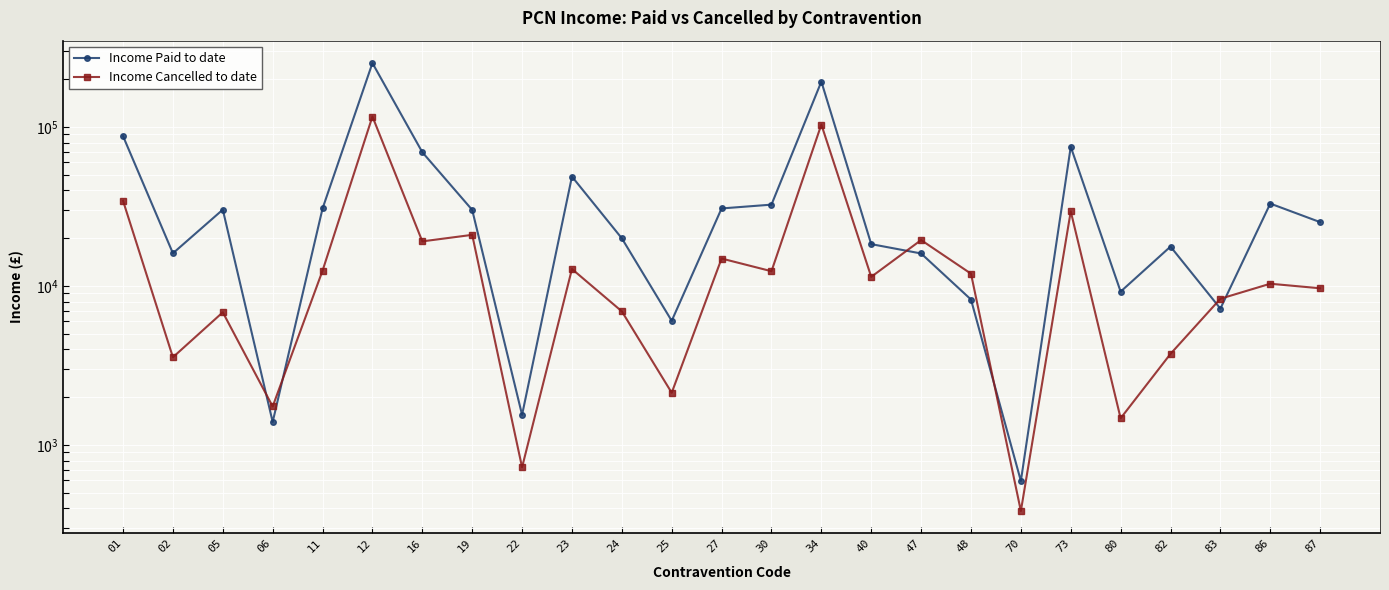

Does the chart display data point markers on the line(s)?

Yes